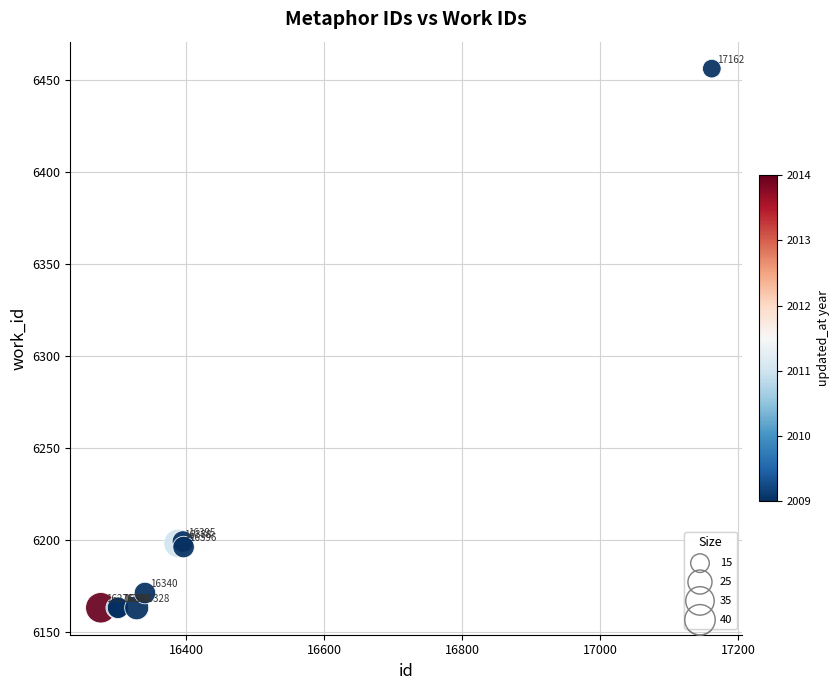

What Y value in the scatter plot is closest to 6309?

6199